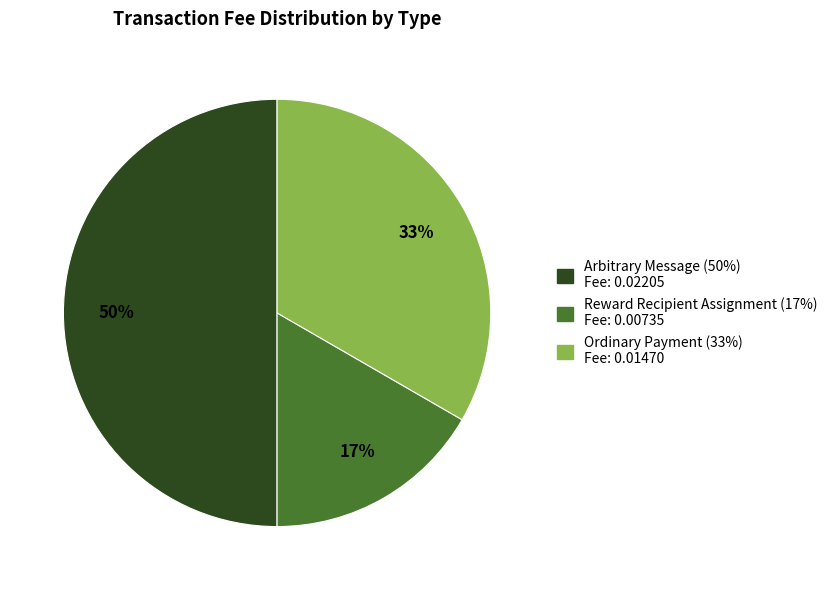

Which slice is the largest?

Arbitrary Message